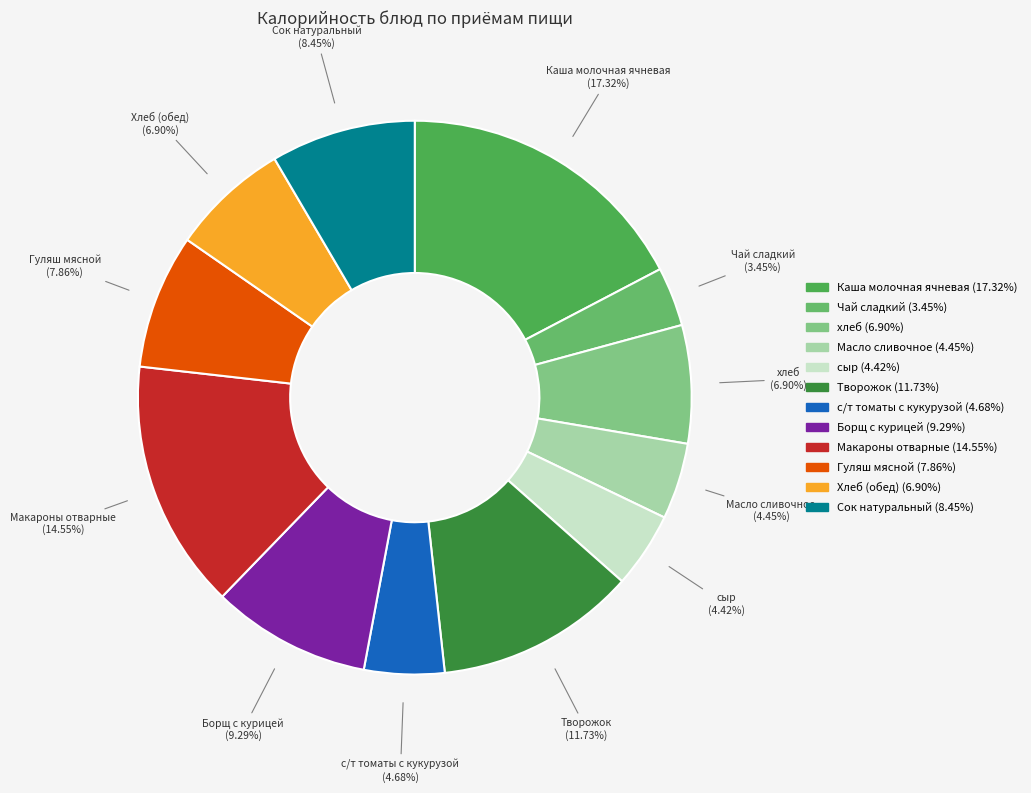

To the nearest percent, what percentage of the pie is Борщ с курицей?

9%